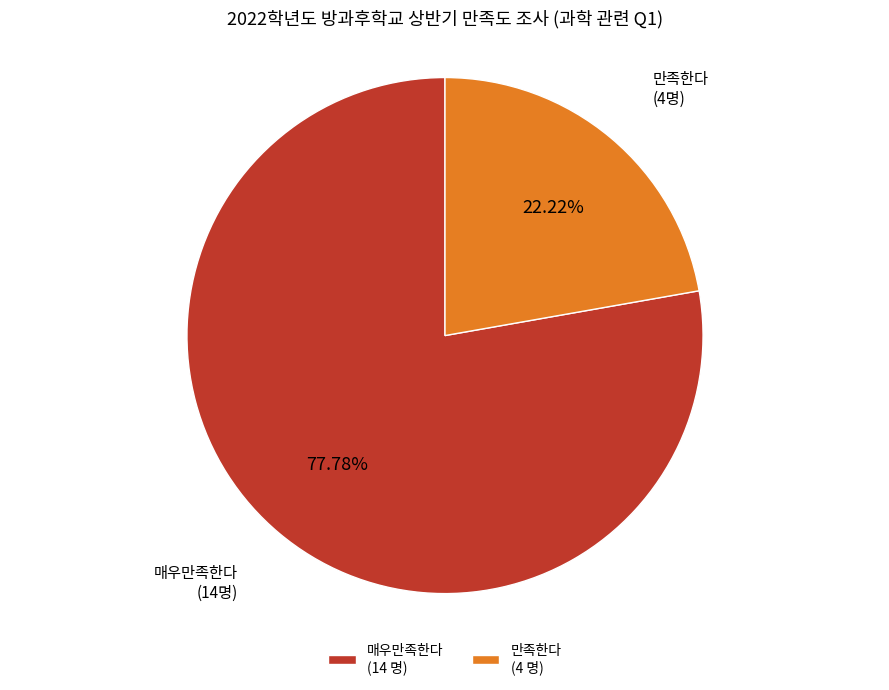

Which slice is the largest?

매우만족한다 (14 명)